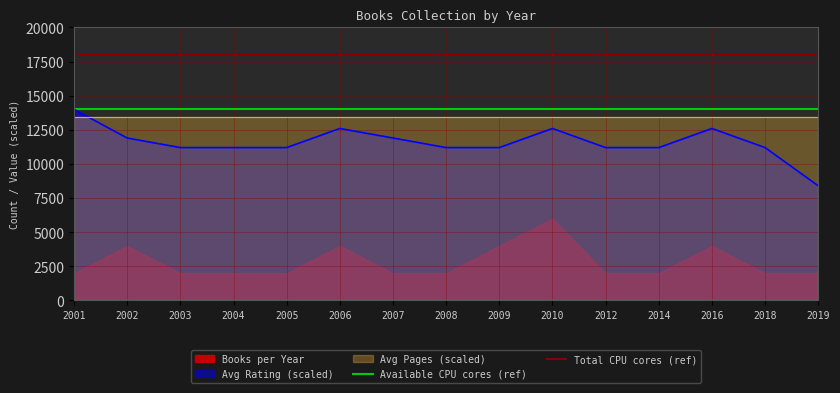

At which label does Avg Rating (scaled) reach its minimum?

2019